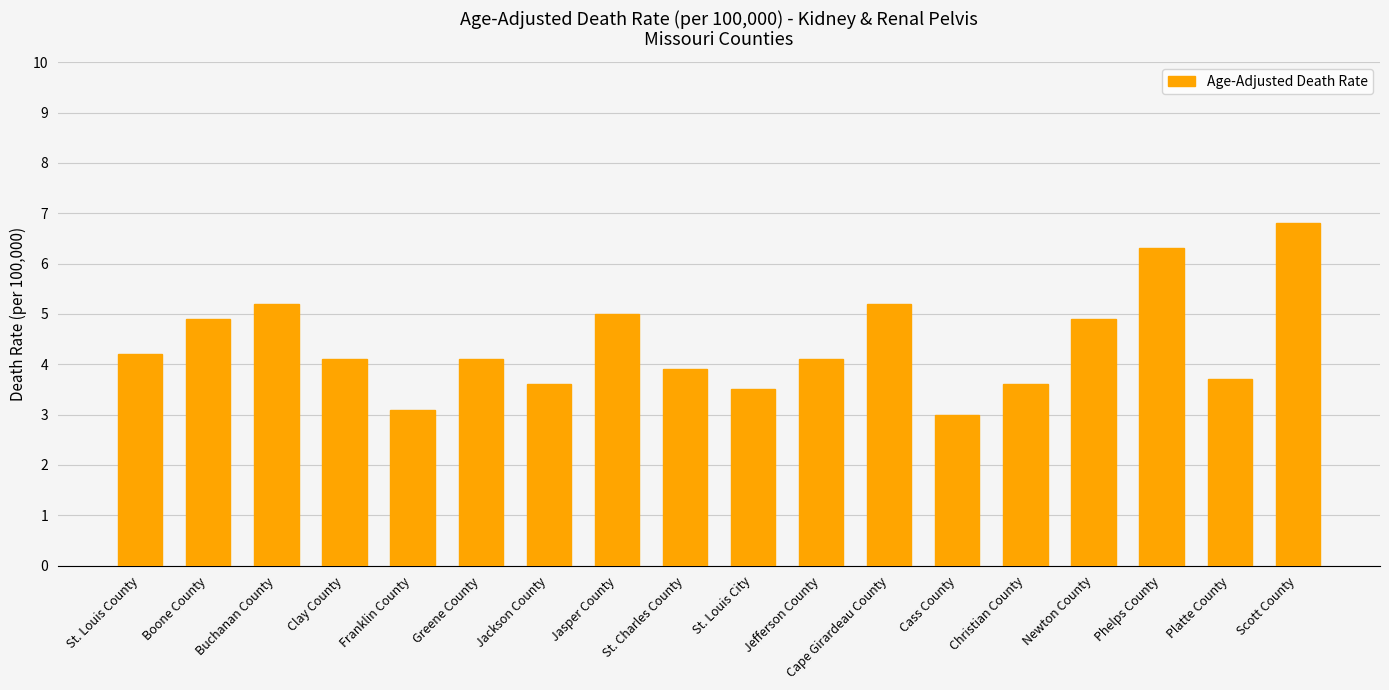

What is the change in value from St. Louis County to Jasper County?

+0.8